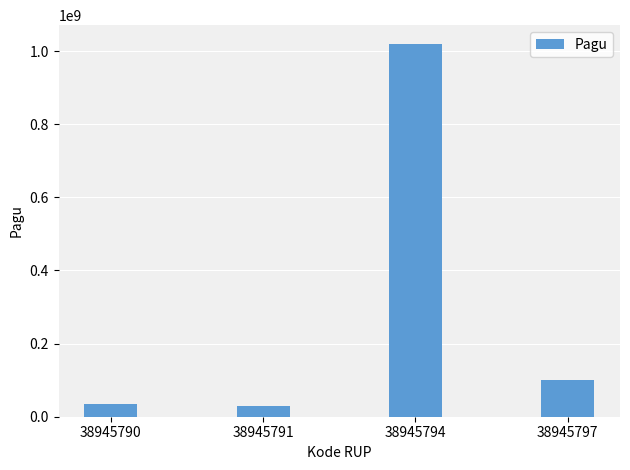

How many categories are shown in the chart?

4